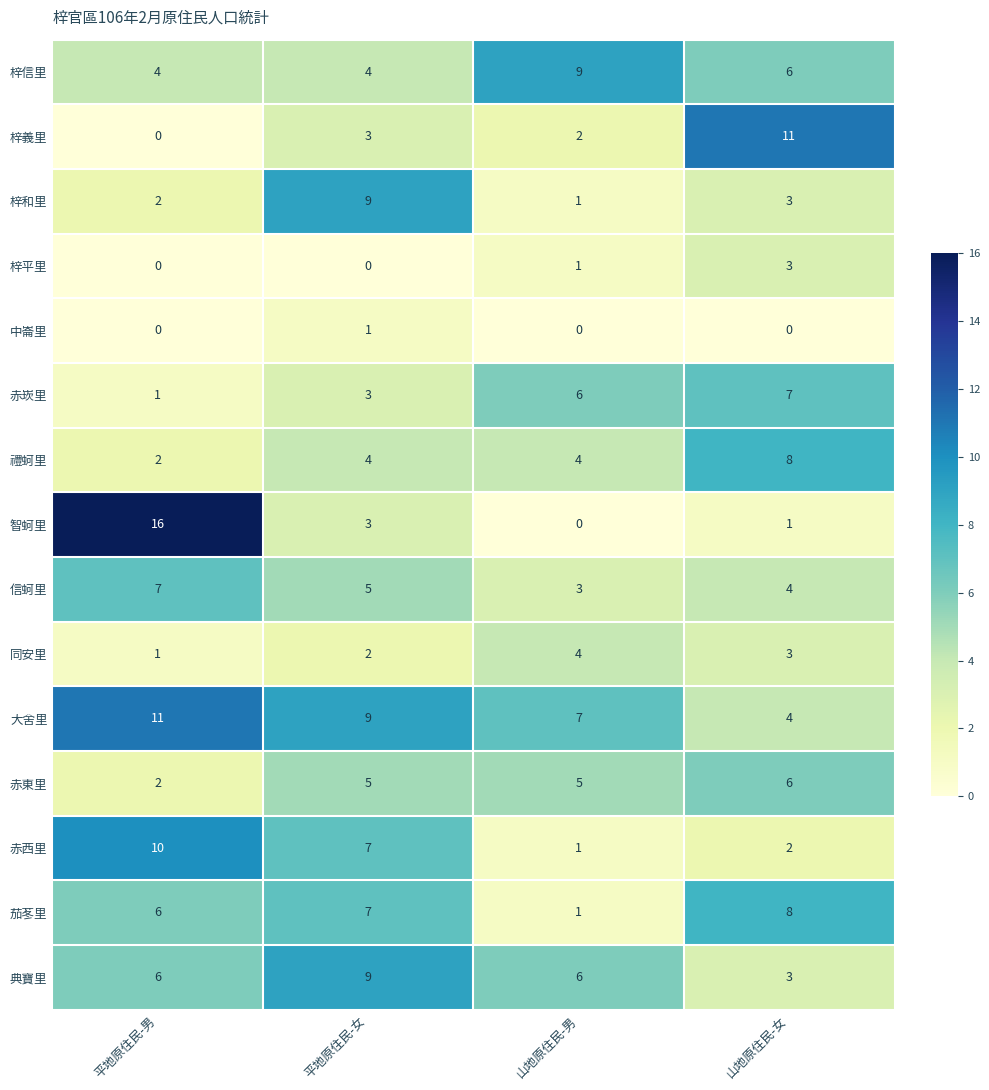

Which series changed the most between 平地原住民-男 and 山地原住民-女?

智蚵里